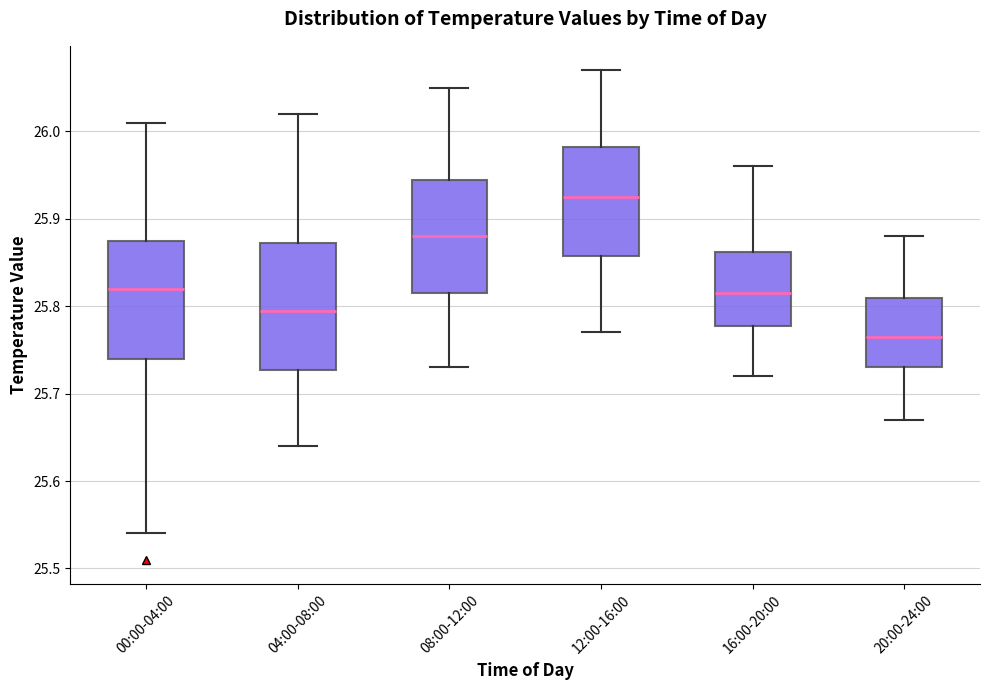

Which box's median line is the highest?

12:00-16:00